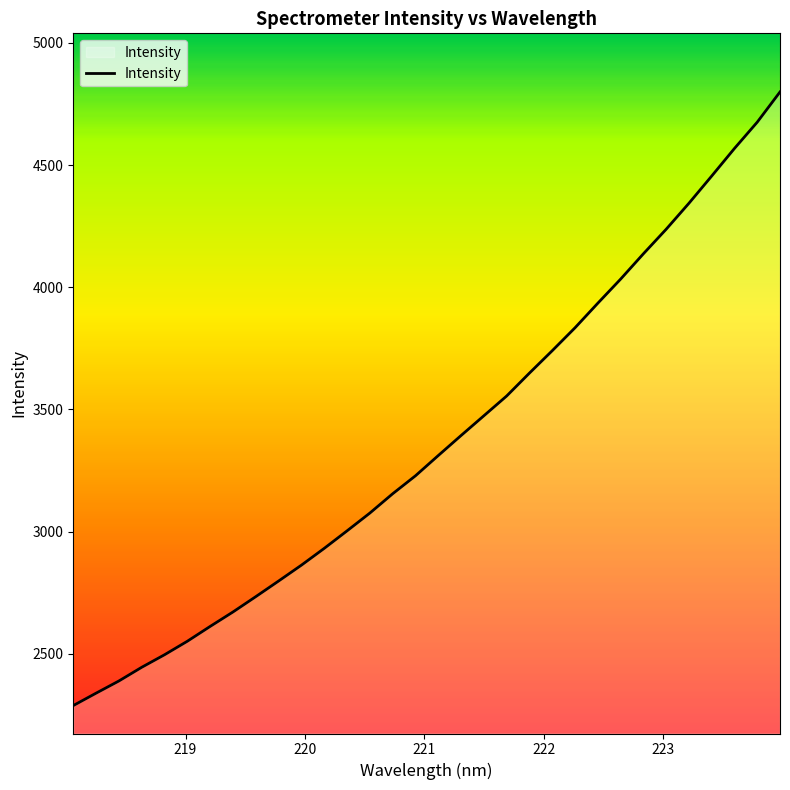

What is the smallest value displayed?

2287.6